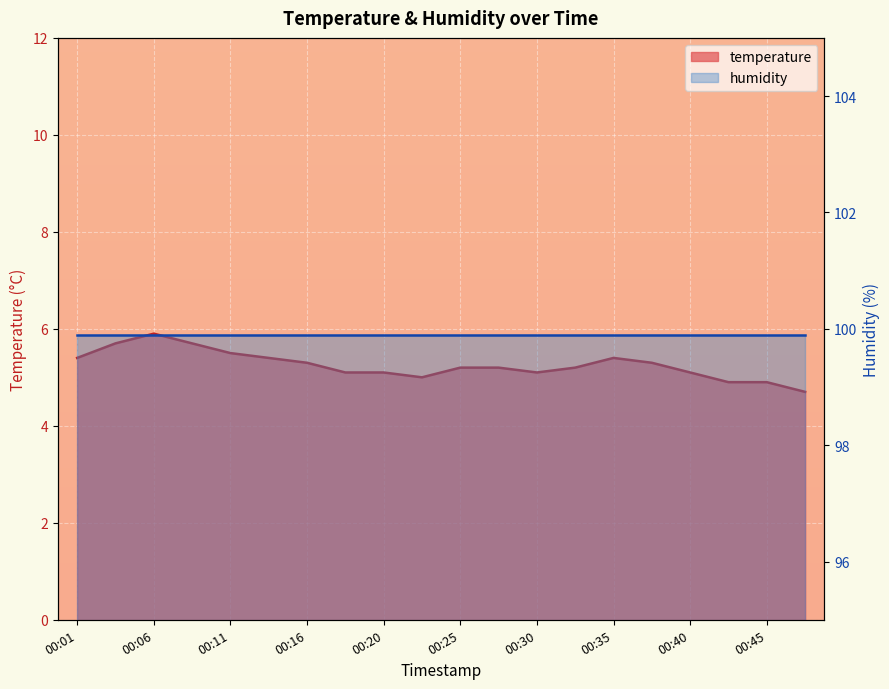

Rank the categories by value from lowest to highest.

00:47, 00:42, 00:45, 00:23, 00:18, 00:20, 00:30, 00:40, 00:25, 00:28, 00:33, 00:16, 00:37, 00:01, 00:13, 00:35, 00:11, 00:03, 00:08, 00:06